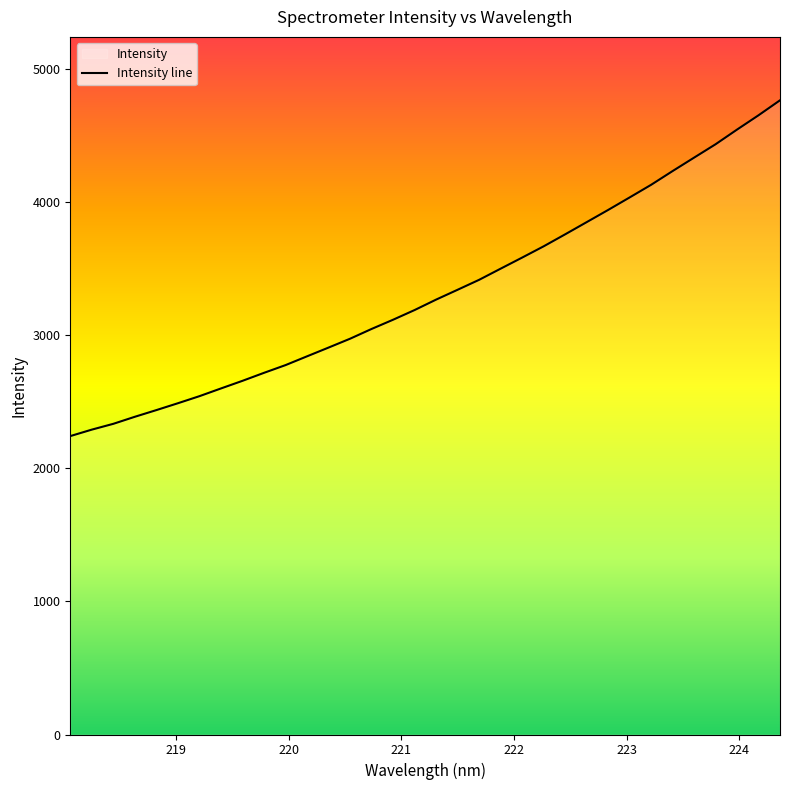

Is it true that the value at 225 is 930.1?

False